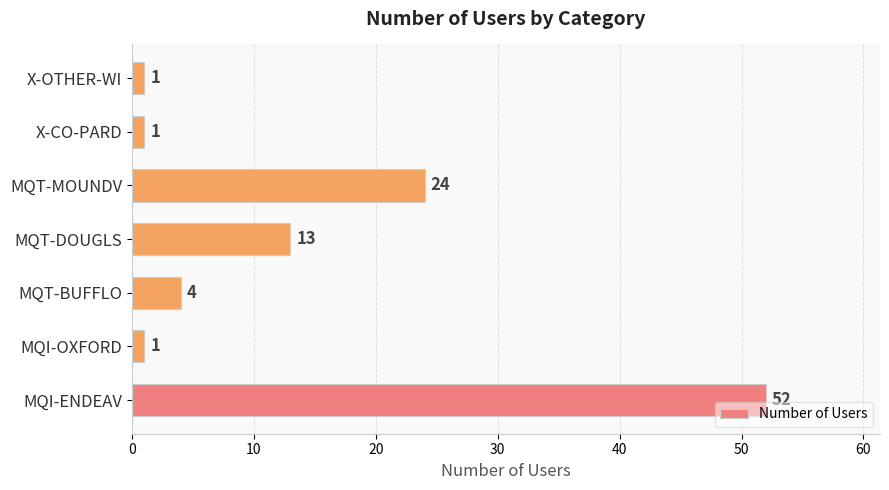

Is it true that the value at X-OTHER-WI is 1?

True